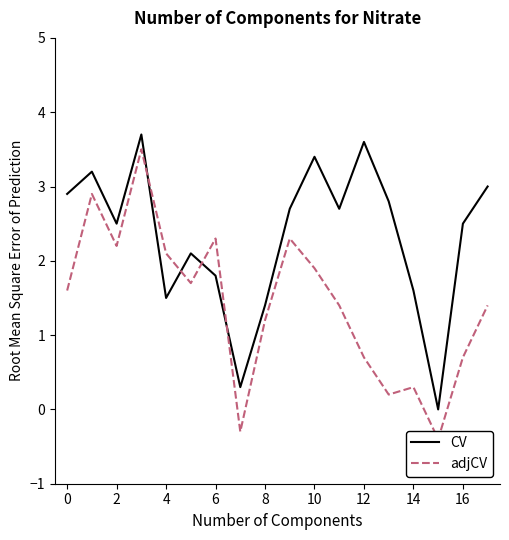

Which series ends up on top after the final intersection of adjCV and CV?

CV